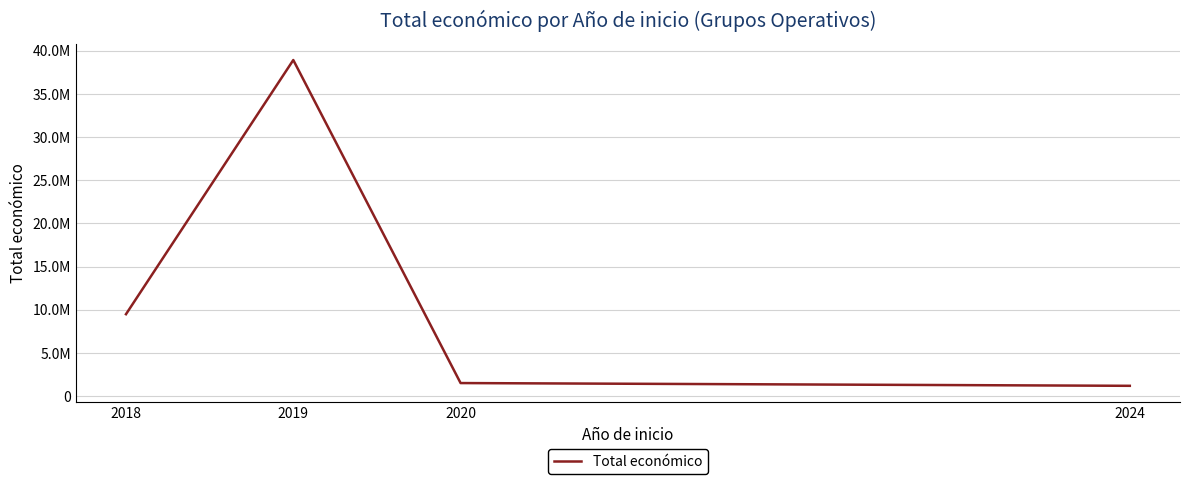

What is the difference between the maximum and minimum values?

37734334